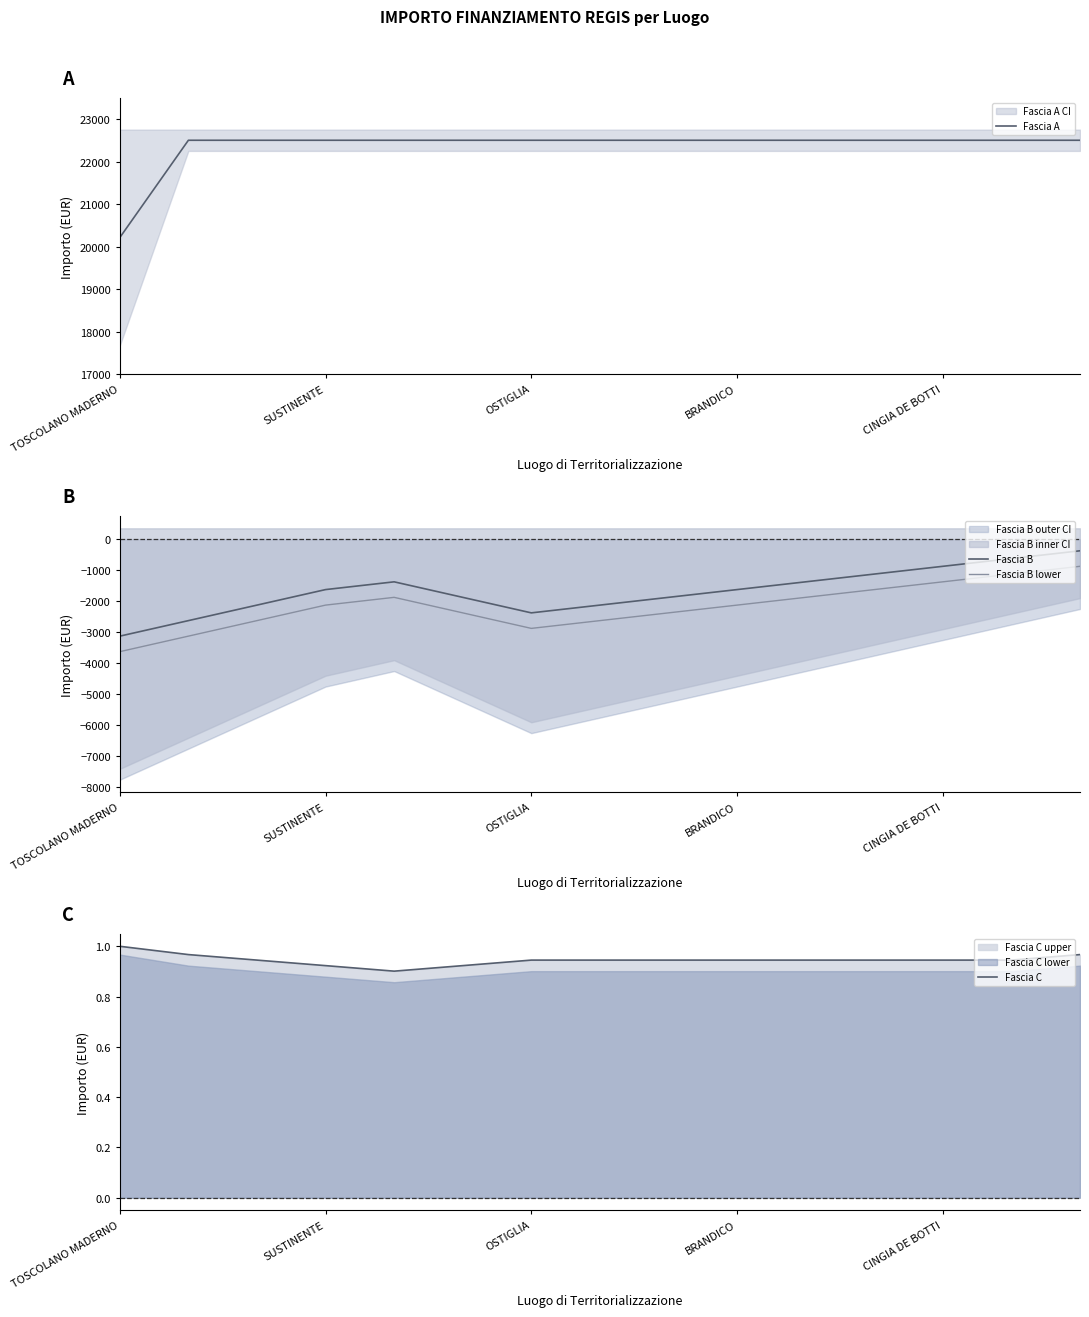

What is the minimum value for Fascia B lower?

-3625